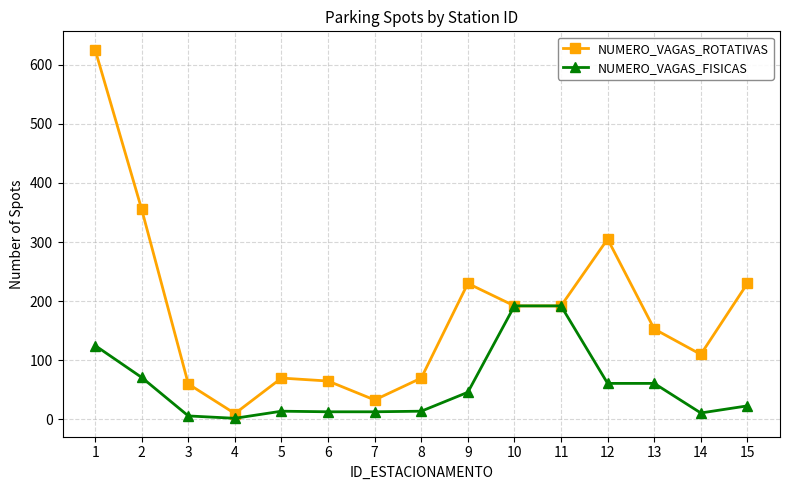

True or false: NUMERO_VAGAS_ROTATIVAS has more than 1 interior local peaks.

True